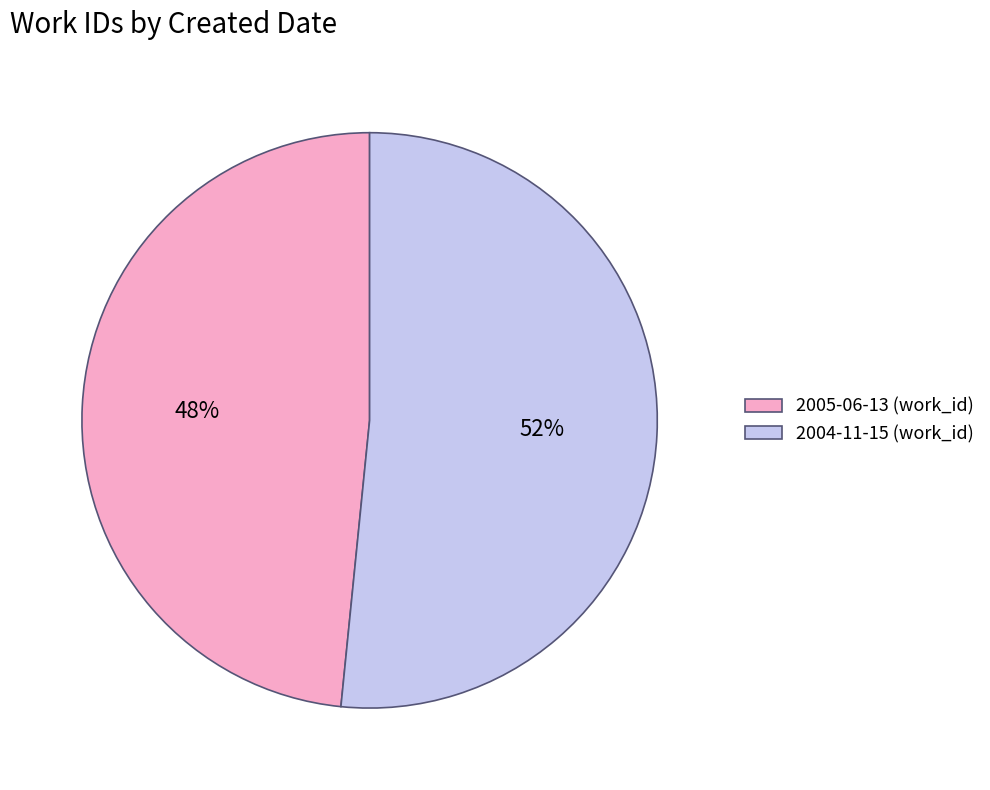

Is it true that 2005-06-13 is 48% of the pie?

True